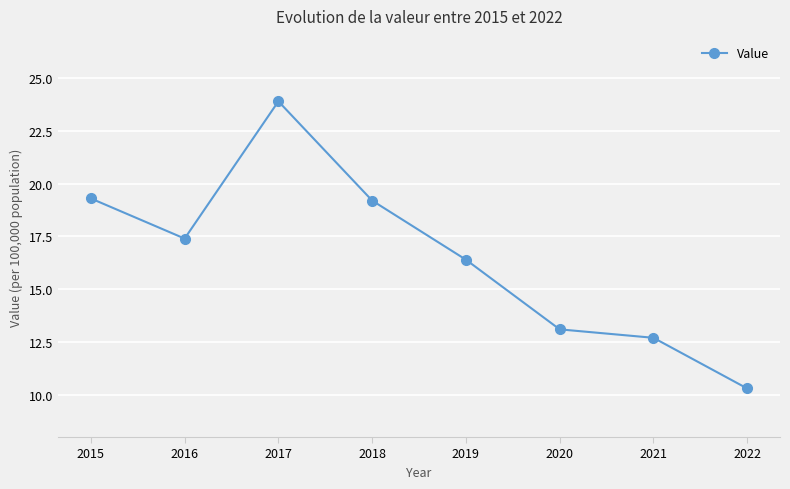

The chart shows a value of 12.7 at 2021. True or false?

True